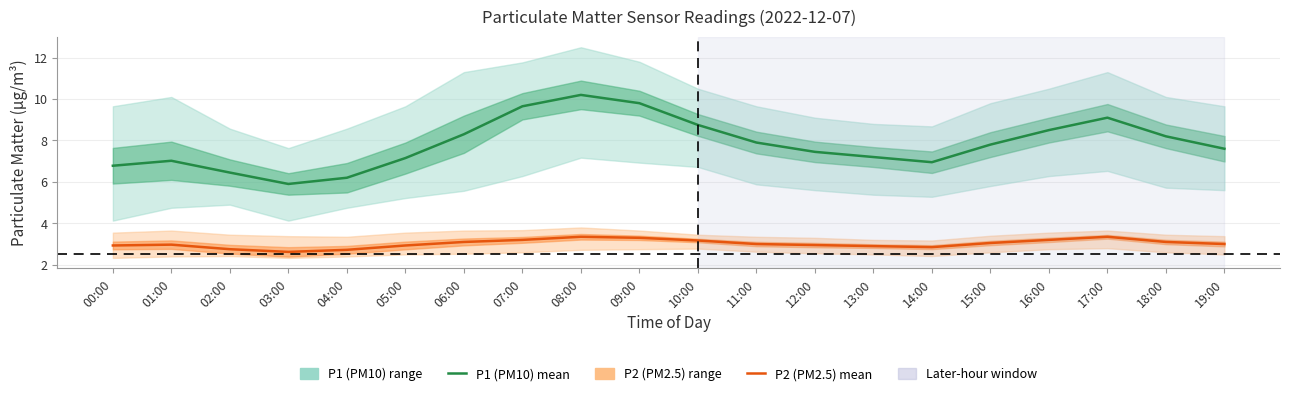

What is the approximate value of P2 (PM2.5) at 08:00?

3.4